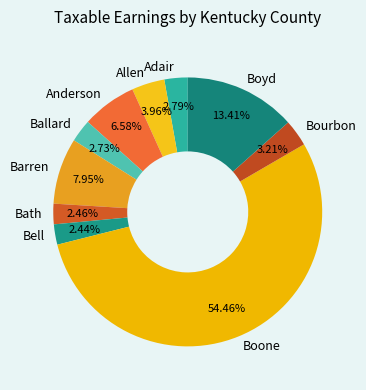

What is the ratio of the value at Adair to the value at Bourbon?

0.9